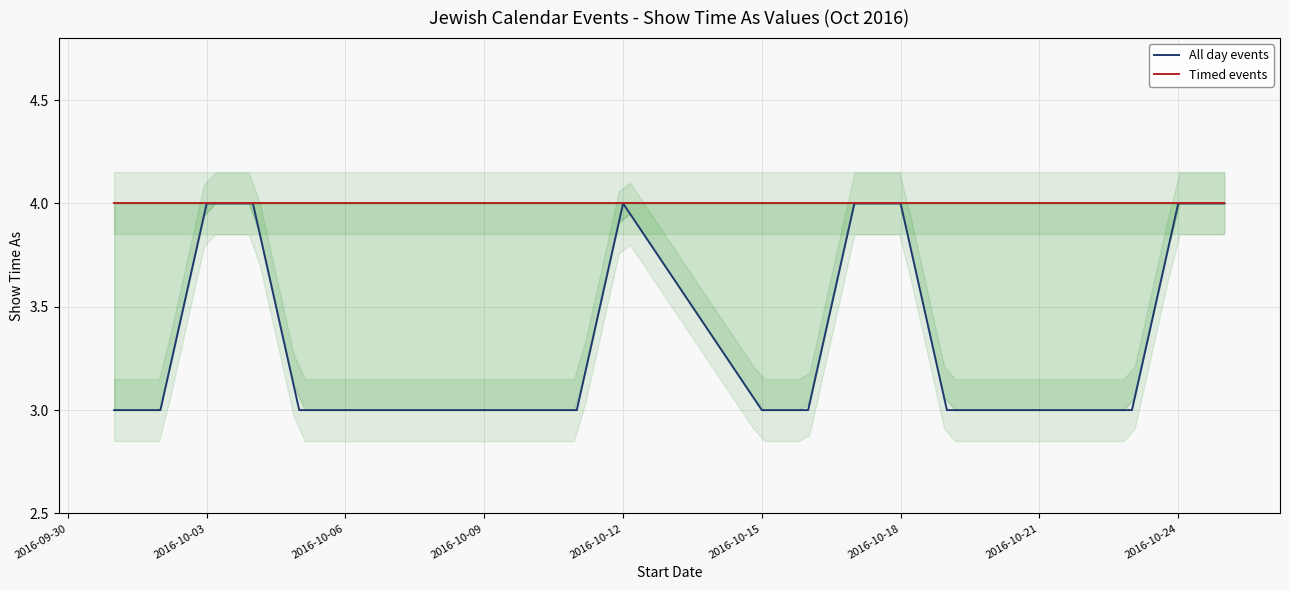

What is the value of the Timed events point at the 11th from the left?

4